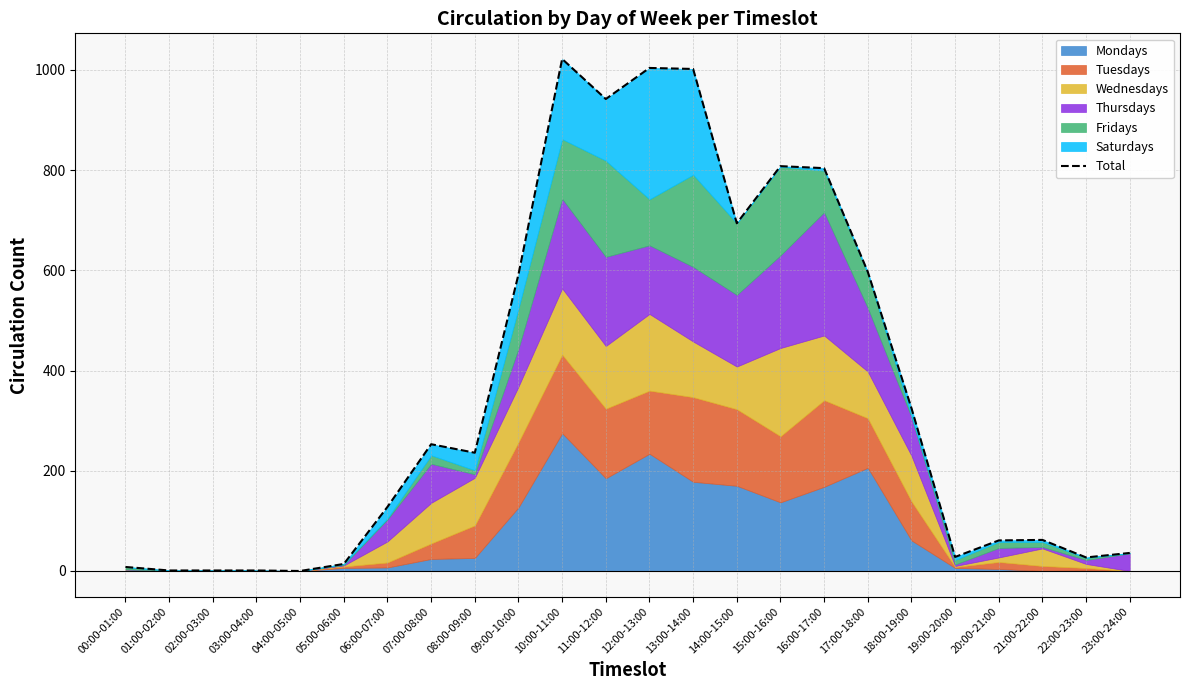

True or false: the data has more than 0 interior local peaks.

True